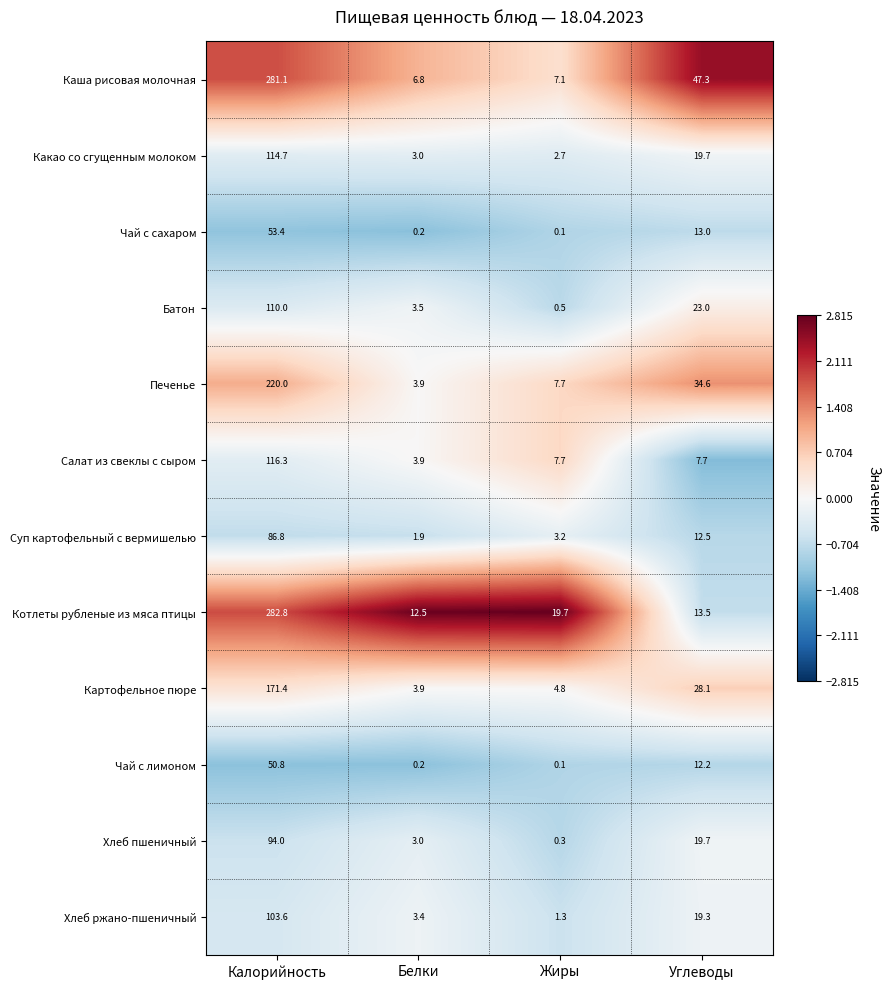

Which series has the largest total across all categories?

Каша рисовая молочная